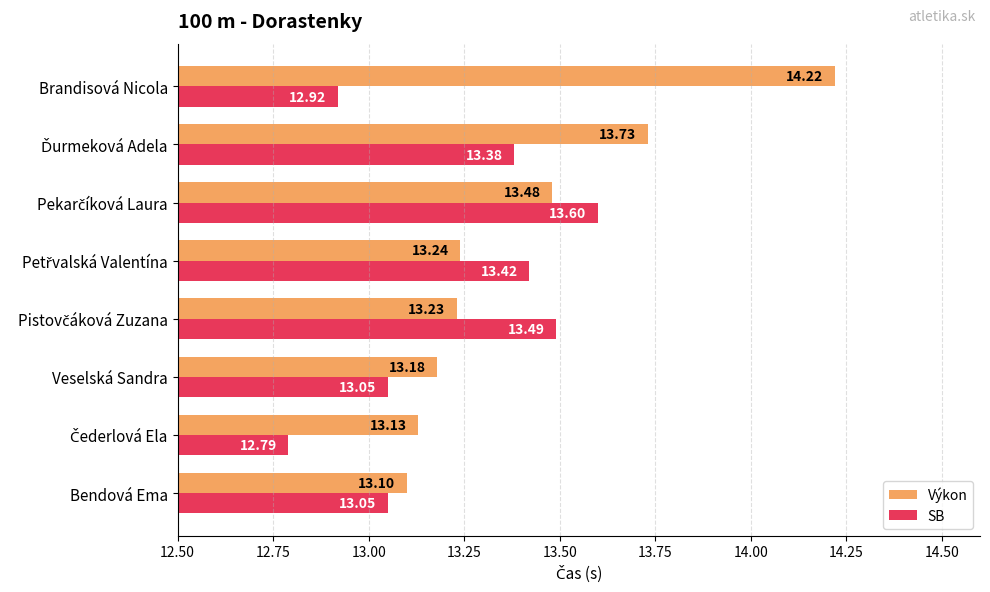

What is the minimum value for Výkon?

13.1